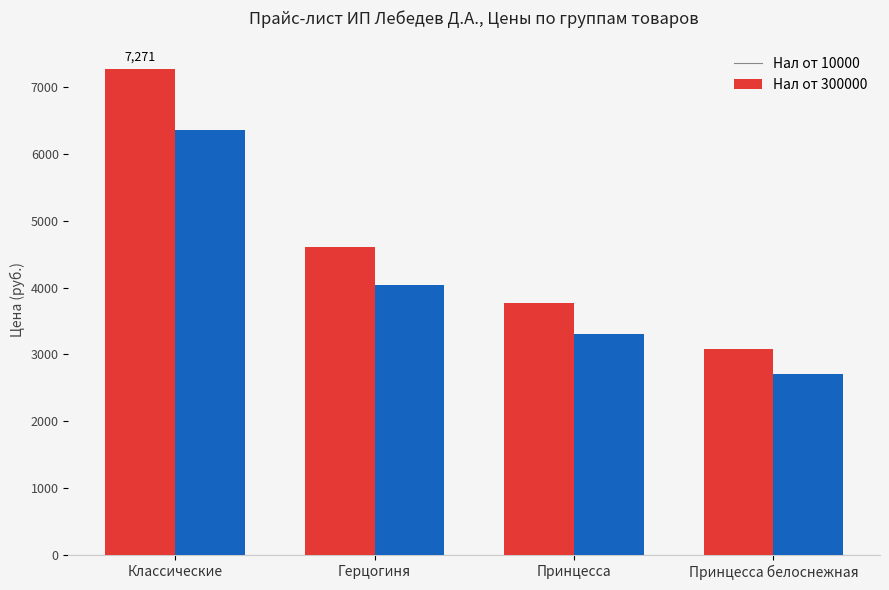

Which category has the lowest value across all series?

Принцесса белоснежная